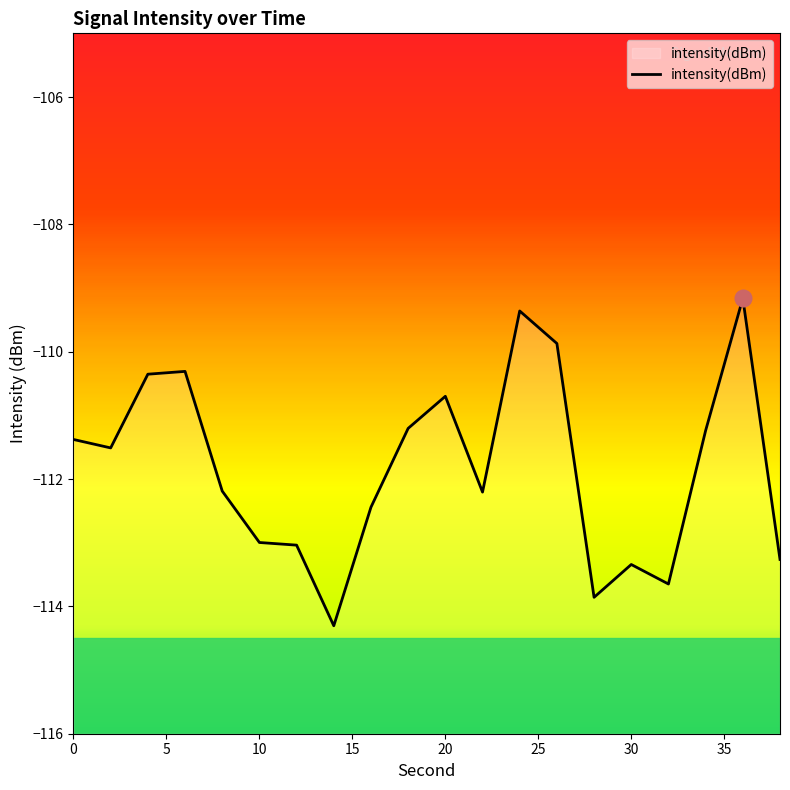

True or false: the data shows -72.2 at 20.

False